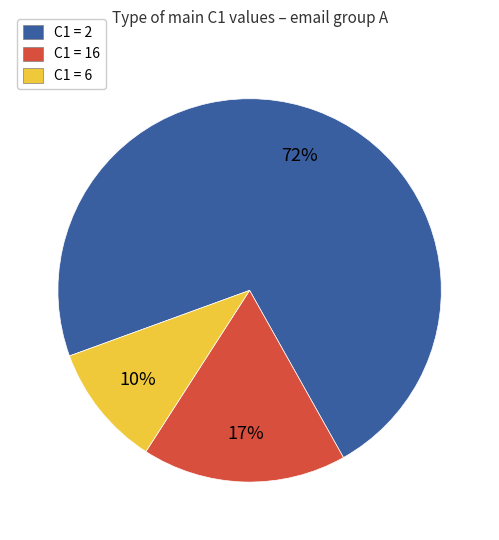

To the nearest percent, what is the average slice percentage?

33%